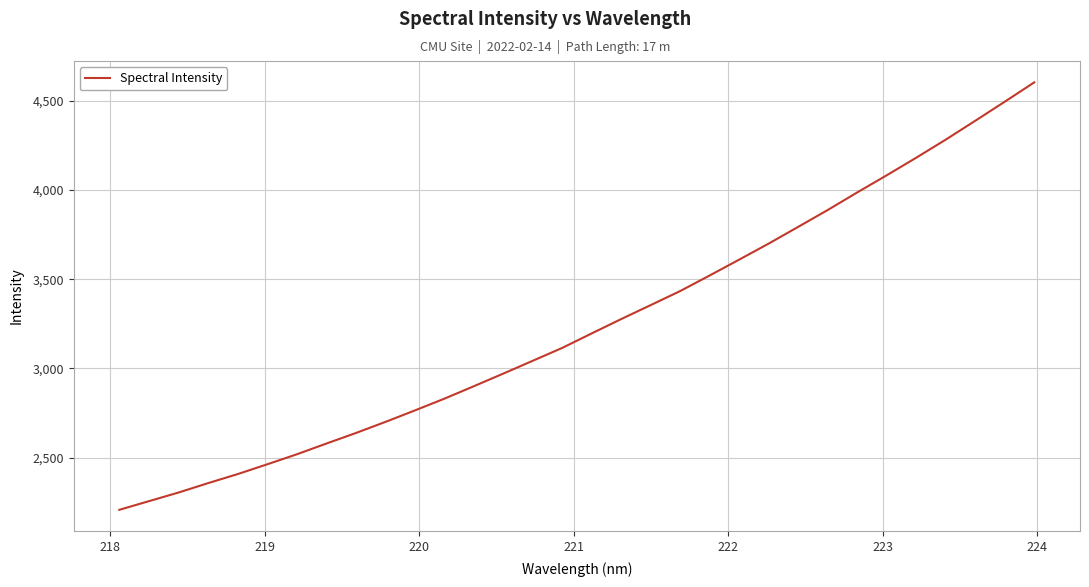

Count the number of values greater than 3196.

16